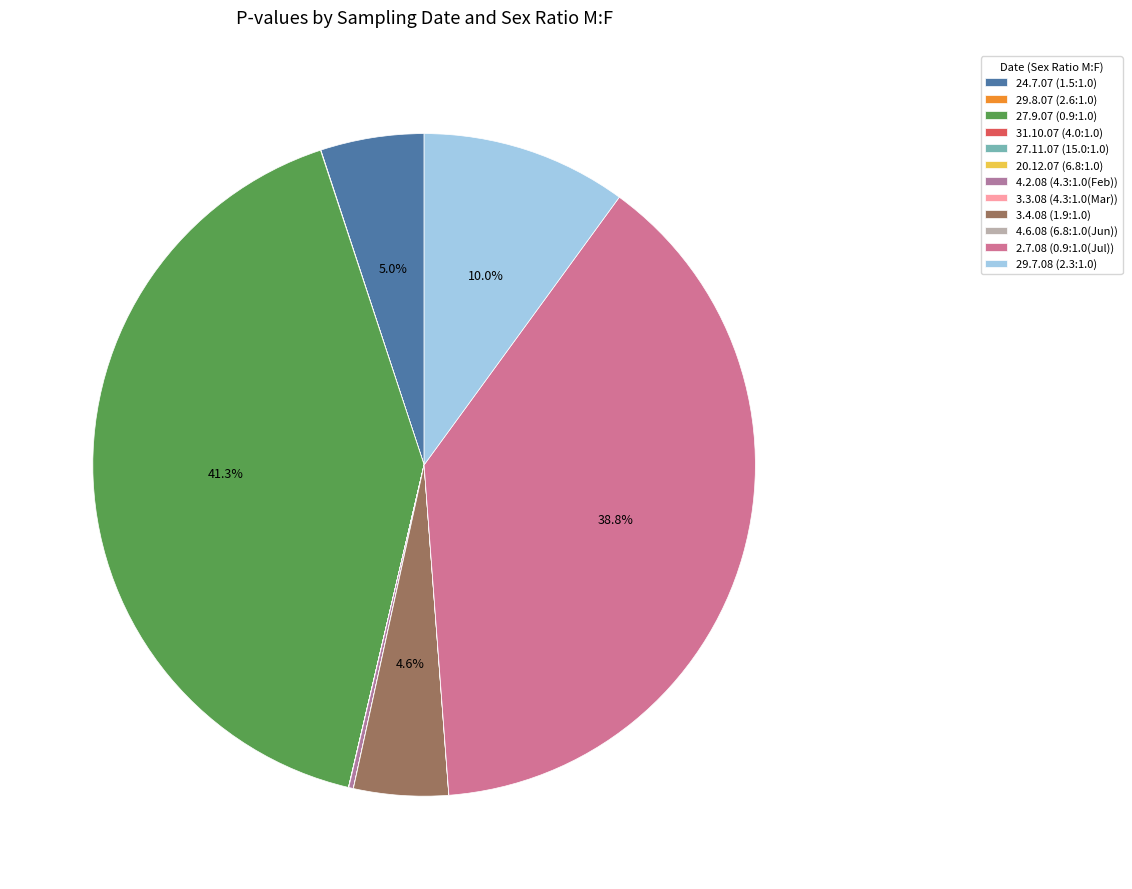

What is the smallest slice in the pie chart?

31.10.2007 (4.0:1.0)